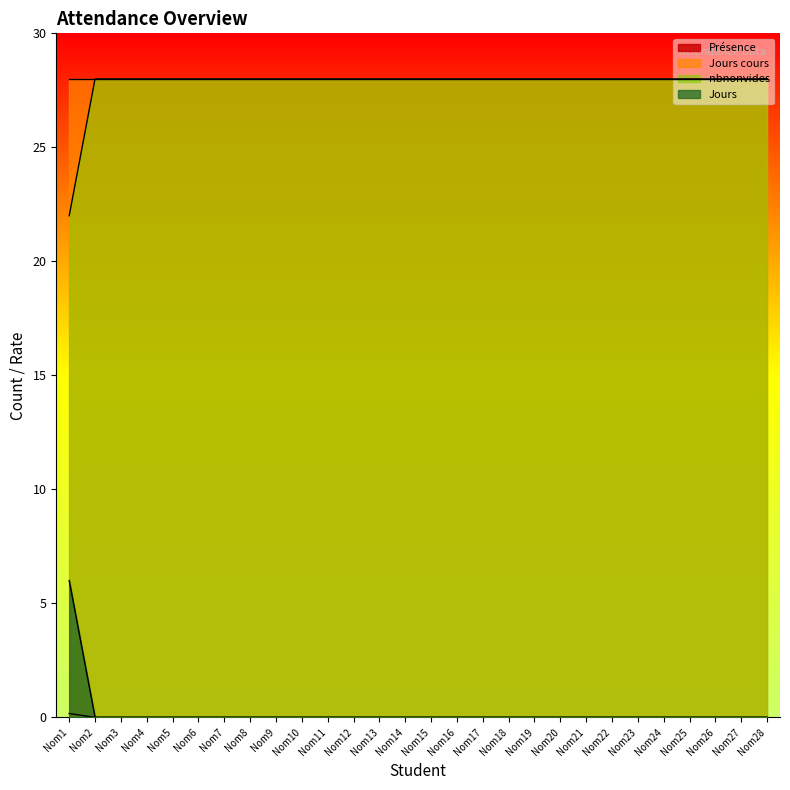

Does the chart display data point markers on the line(s)?

No